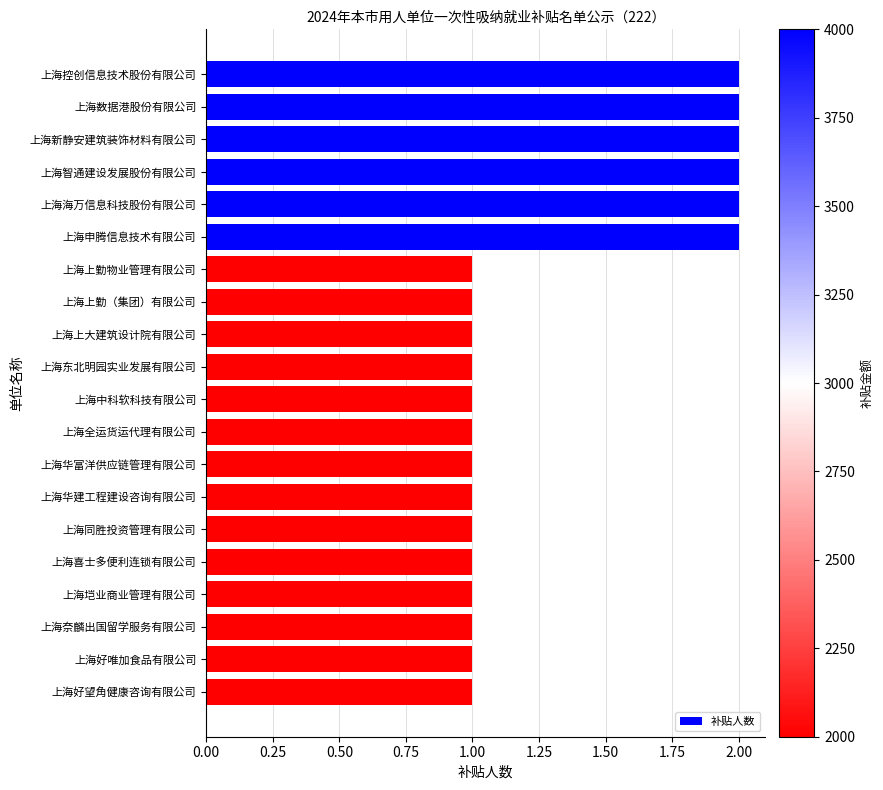

What is the ratio of the value at 上海海万信息科技股份有限公司 to the value at 上海中科软科技有限公司?

2.0